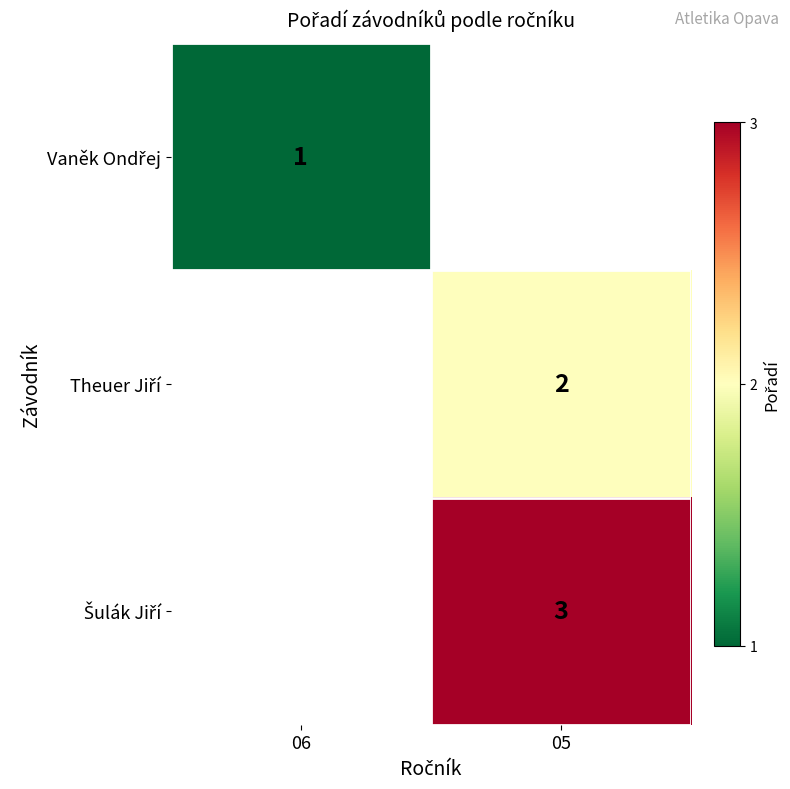

How many positive values does the Šulák Jiří series have?

1